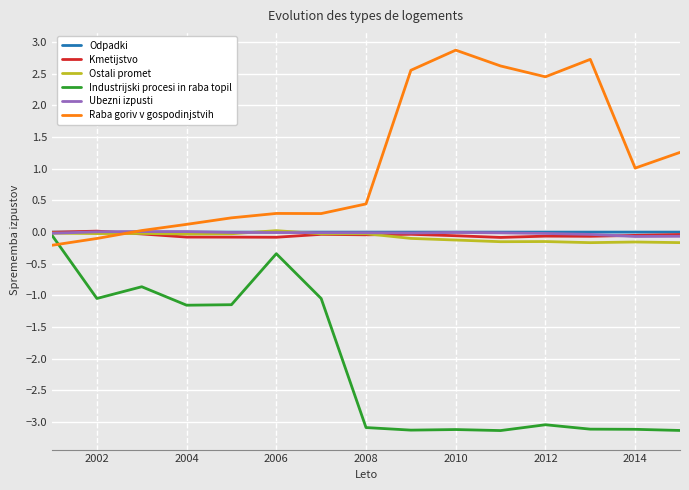

Which series has the largest total across all categories?

Raba goriv v gospodinjstvih